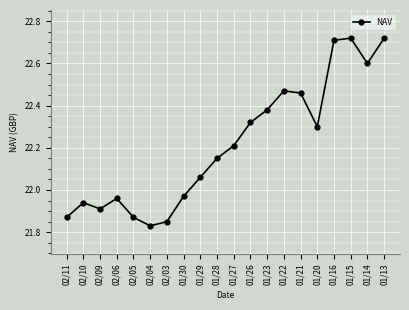

What is the label of the 9th point from the right?

01/26